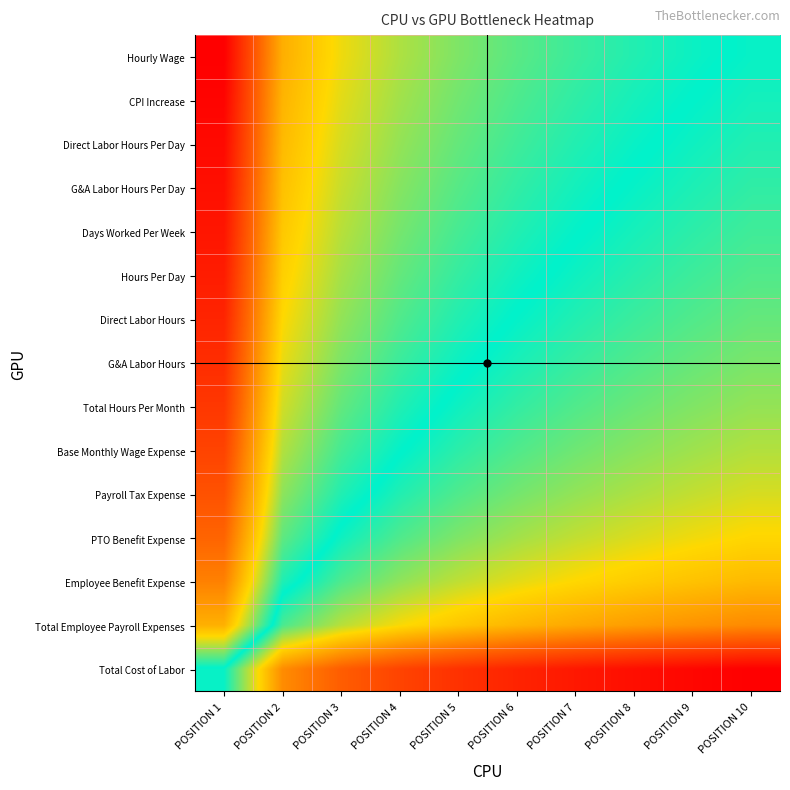

Reading left to right, extract all data points from this chart.

Hourly Wage: POSITION 1=1.0	POSITION 2=0.7	POSITION 3=0.7	POSITION 4=0.6	POSITION 5=0.6	POSITION 6=0.6	POSITION 7=0.5	POSITION 8=0.5	POSITION 9=0.5	POSITION 10=0.5
CPI Increase: POSITION 1=1.0	POSITION 2=0.7	POSITION 3=0.6	POSITION 4=0.6	POSITION 5=0.6	POSITION 6=0.6	POSITION 7=0.5	POSITION 8=0.5	POSITION 9=0.5	POSITION 10=0.5
Direct Labor Hours Per Day: POSITION 1=1.0	POSITION 2=0.7	POSITION 3=0.6	POSITION 4=0.6	POSITION 5=0.6	POSITION 6=0.5	POSITION 7=0.5	POSITION 8=0.5	POSITION 9=0.5	POSITION 10=0.5
G&A Labor Hours Per Day: POSITION 1=1.0	POSITION 2=0.7	POSITION 3=0.6	POSITION 4=0.6	POSITION 5=0.6	POSITION 6=0.5	POSITION 7=0.5	POSITION 8=0.5	POSITION 9=0.5	POSITION 10=0.5
Days Worked Per Week: POSITION 1=1.0	POSITION 2=0.7	POSITION 3=0.6	POSITION 4=0.6	POSITION 5=0.5	POSITION 6=0.5	POSITION 7=0.5	POSITION 8=0.5	POSITION 9=0.5	POSITION 10=0.5
Hours Per Day: POSITION 1=1.0	POSITION 2=0.7	POSITION 3=0.6	POSITION 4=0.6	POSITION 5=0.5	POSITION 6=0.5	POSITION 7=0.5	POSITION 8=0.5	POSITION 9=0.5	POSITION 10=0.4
Direct Labor Hours: POSITION 1=0.9	POSITION 2=0.7	POSITION 3=0.6	POSITION 4=0.6	POSITION 5=0.5	POSITION 6=0.5	POSITION 7=0.5	POSITION 8=0.5	POSITION 9=0.4	POSITION 10=0.4
G&A Labor Hours: POSITION 1=0.9	POSITION 2=0.7	POSITION 3=0.6	POSITION 4=0.5	POSITION 5=0.5	POSITION 6=0.5	POSITION 7=0.5	POSITION 8=0.4	POSITION 9=0.4	POSITION 10=0.4
Total Hours Per Month: POSITION 1=0.9	POSITION 2=0.6	POSITION 3=0.6	POSITION 4=0.5	POSITION 5=0.5	POSITION 6=0.5	POSITION 7=0.4	POSITION 8=0.4	POSITION 9=0.4	POSITION 10=0.4
Base Monthly Wage Expense: POSITION 1=0.9	POSITION 2=0.6	POSITION 3=0.5	POSITION 4=0.5	POSITION 5=0.5	POSITION 6=0.4	POSITION 7=0.4	POSITION 8=0.4	POSITION 9=0.4	POSITION 10=0.4
Payroll Tax Expense: POSITION 1=0.9	POSITION 2=0.6	POSITION 3=0.5	POSITION 4=0.5	POSITION 5=0.4	POSITION 6=0.4	POSITION 7=0.4	POSITION 8=0.4	POSITION 9=0.4	POSITION 10=0.4
PTO Benefit Expense: POSITION 1=0.8	POSITION 2=0.6	POSITION 3=0.5	POSITION 4=0.4	POSITION 5=0.4	POSITION 6=0.4	POSITION 7=0.4	POSITION 8=0.4	POSITION 9=0.3	POSITION 10=0.3
Employee Benefit Expense: POSITION 1=0.8	POSITION 2=0.5	POSITION 3=0.4	POSITION 4=0.4	POSITION 5=0.4	POSITION 6=0.4	POSITION 7=0.3	POSITION 8=0.3	POSITION 9=0.3	POSITION 10=0.3
Total Employee Payroll Expenses: POSITION 1=0.7	POSITION 2=0.5	POSITION 3=0.4	POSITION 4=0.3	POSITION 5=0.3	POSITION 6=0.3	POSITION 7=0.3	POSITION 8=0.2	POSITION 9=0.2	POSITION 10=0.2
Total Cost of Labor: POSITION 1=0.5	POSITION 2=0.2	POSITION 3=0.2	POSITION 4=0.1	POSITION 5=0.1	POSITION 6=0.1	POSITION 7=0.0	POSITION 8=0.0	POSITION 9=0.0	POSITION 10=0.0